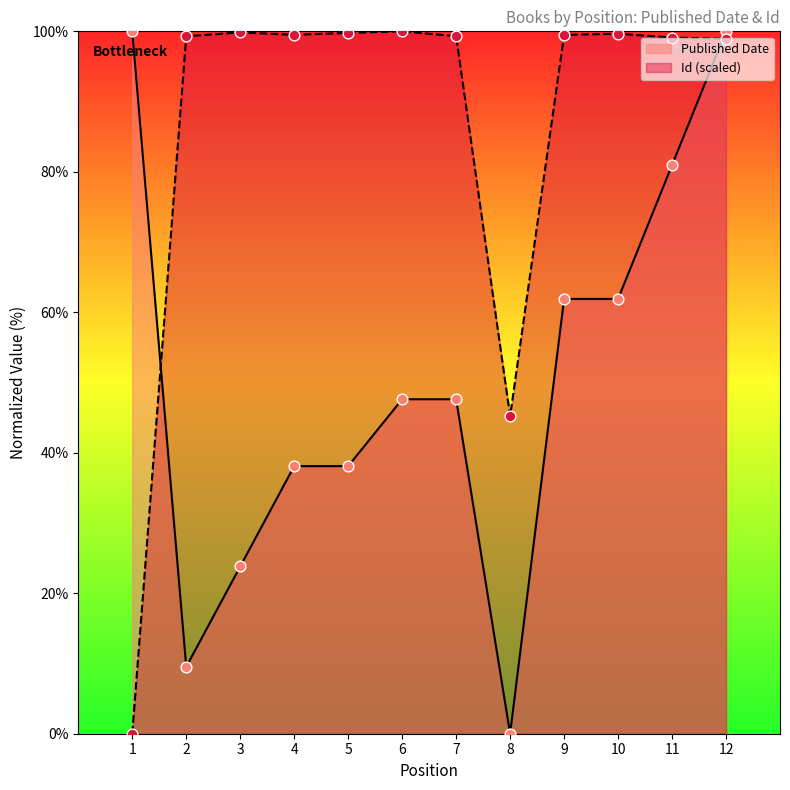

What is the total value across all series at 4?

137.6